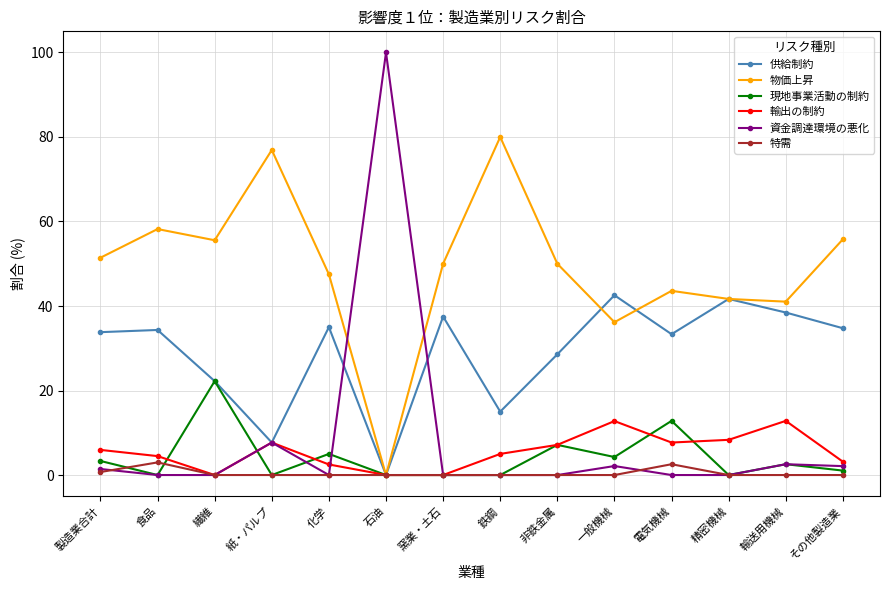

Which category has the highest value across all series?

石油